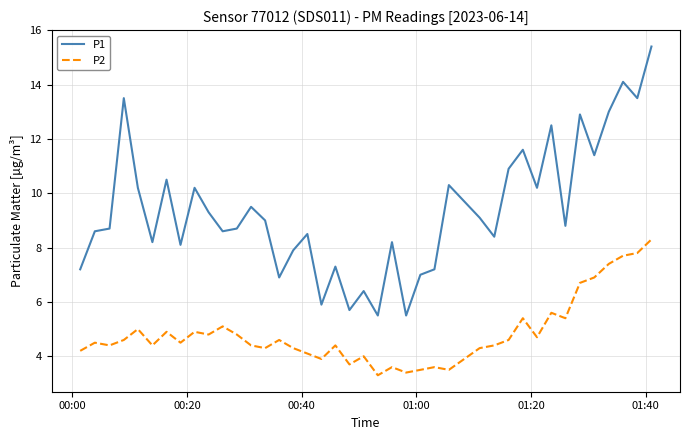

True or false: P2 and P1 cross at least once.

False